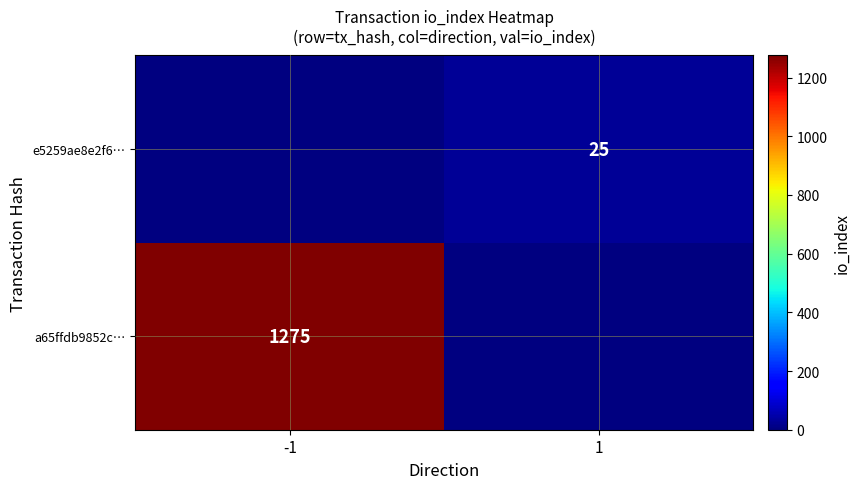

True or false: e5259ae8e2f6… has a value of 35 at 1.

False